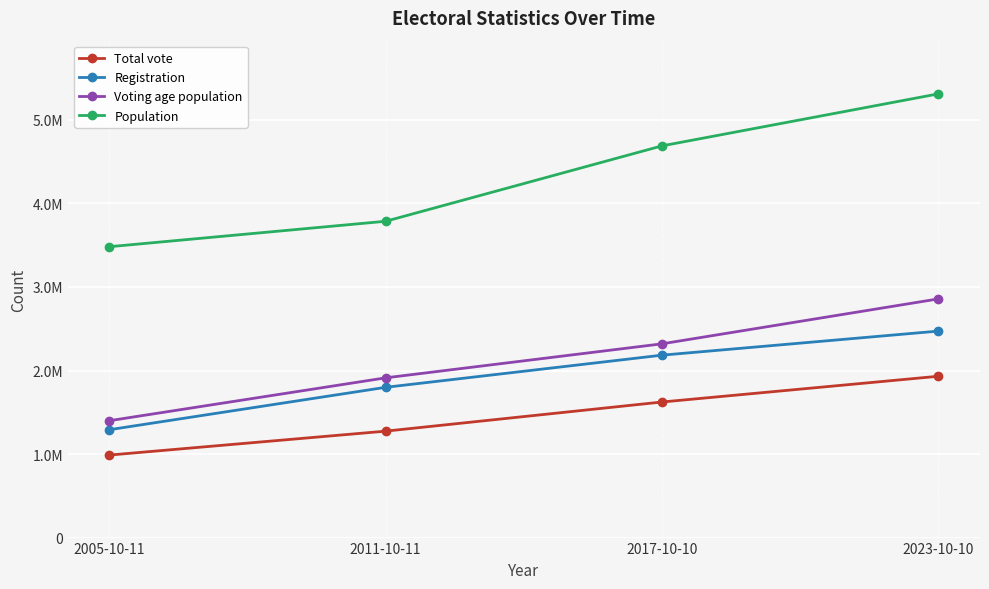

True or false: Total vote and Registration cross at least once.

False